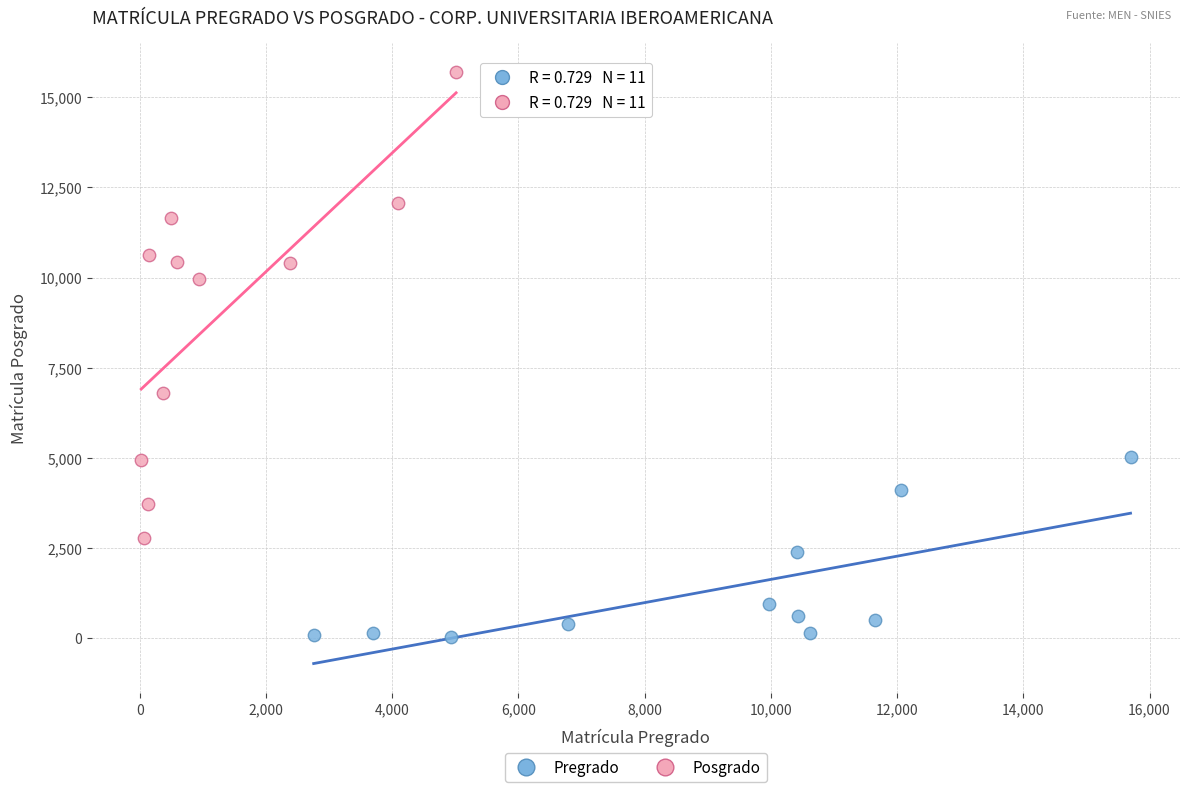

Which series has the largest Y range (max minus min)?

Posgrado